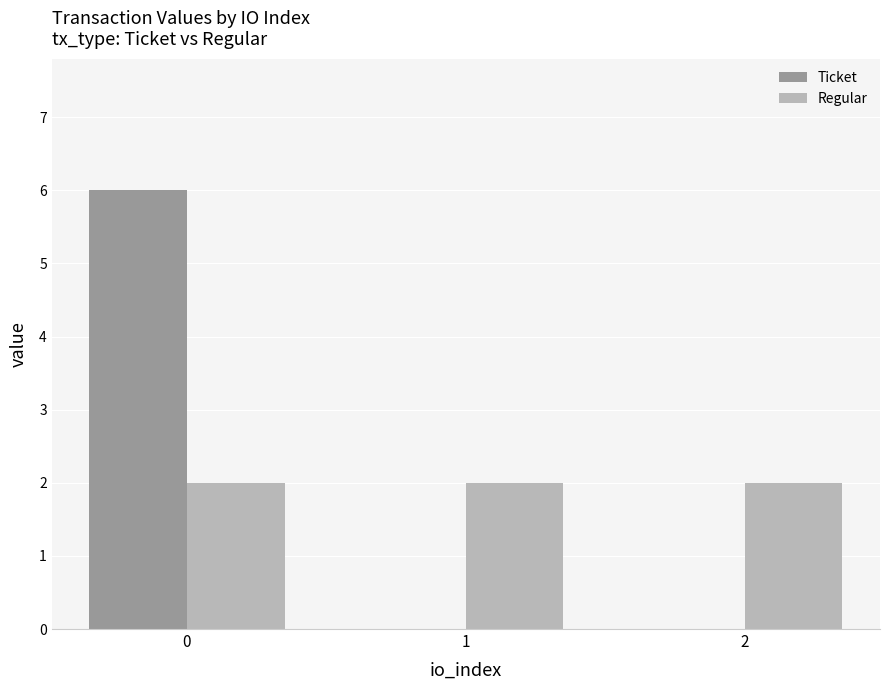

How many series are shown in this chart?

2